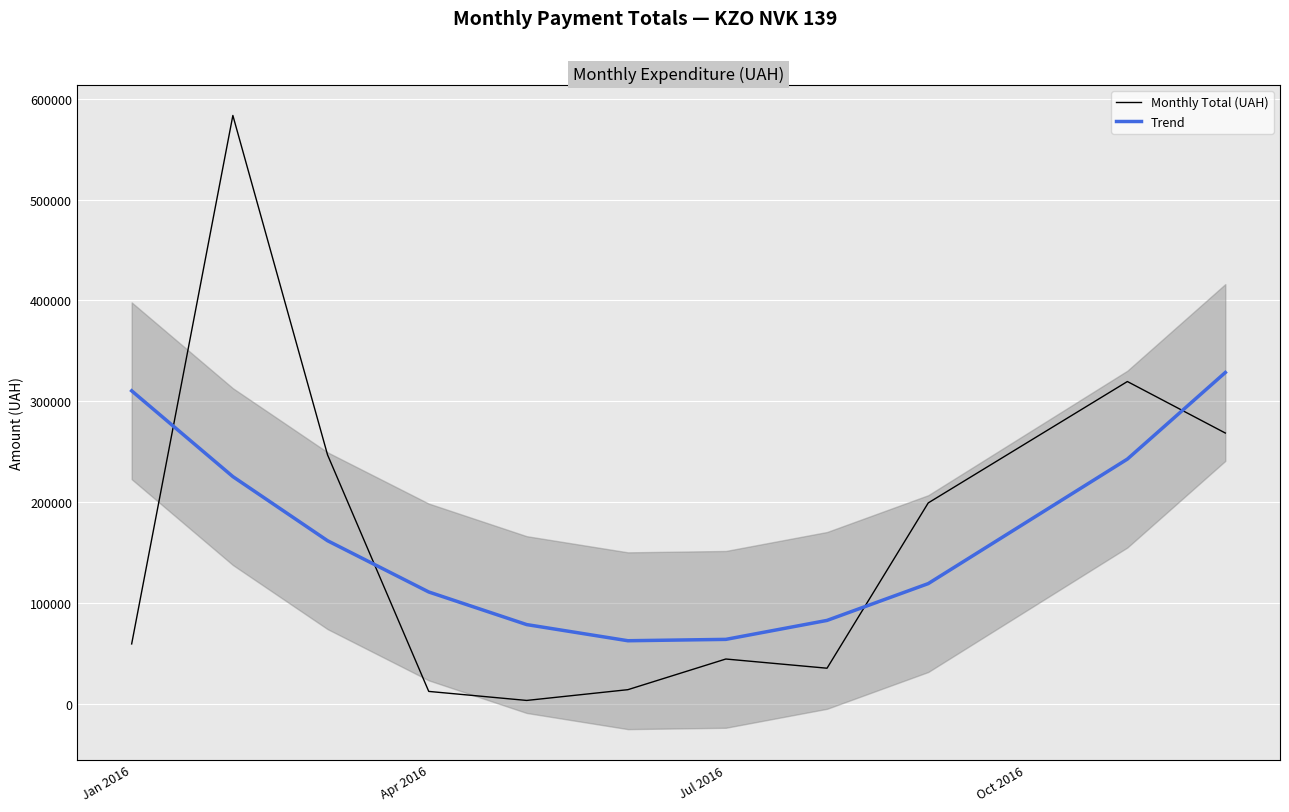

In Trend, how many points are lower than both neighbors (excluding endpoints)?

1